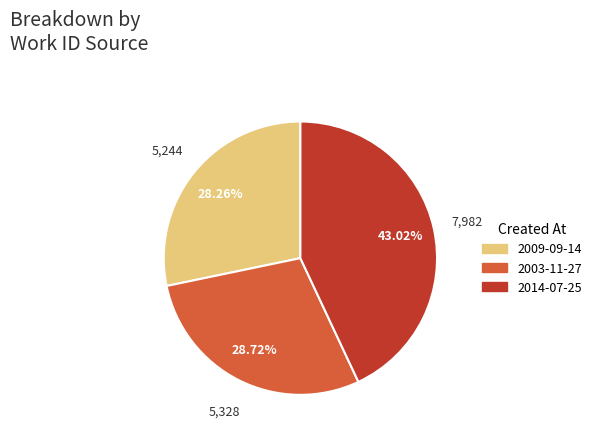

To the nearest percent, what is the combined percentage of 2003-11-27 and 2014-07-25?

72%